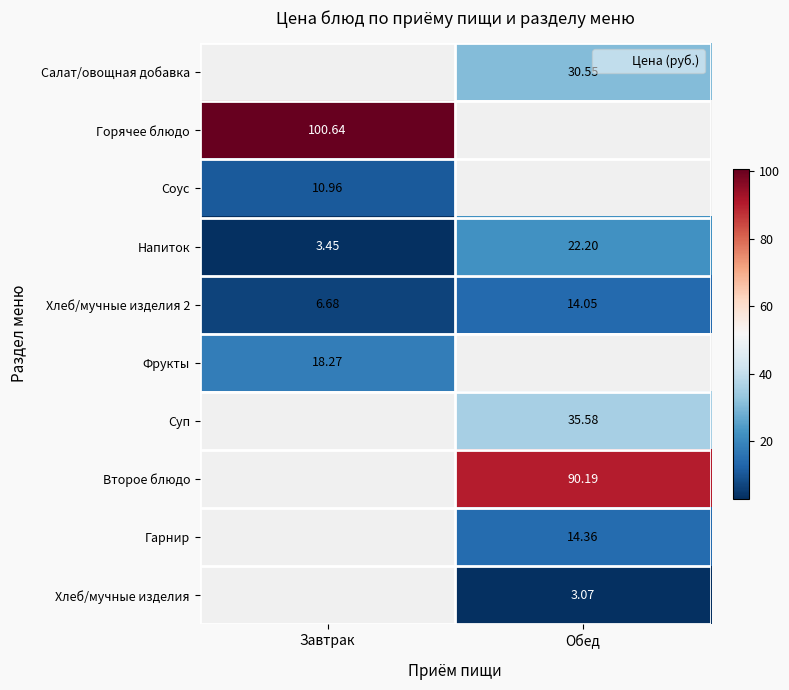

How many series are shown in this chart?

10